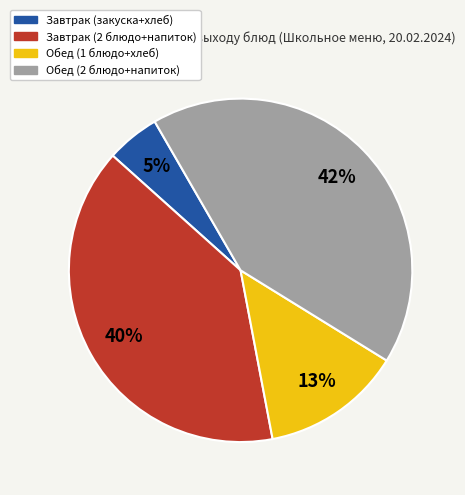

To the nearest percent, what is the difference between the largest and smallest slice percentages?

37%